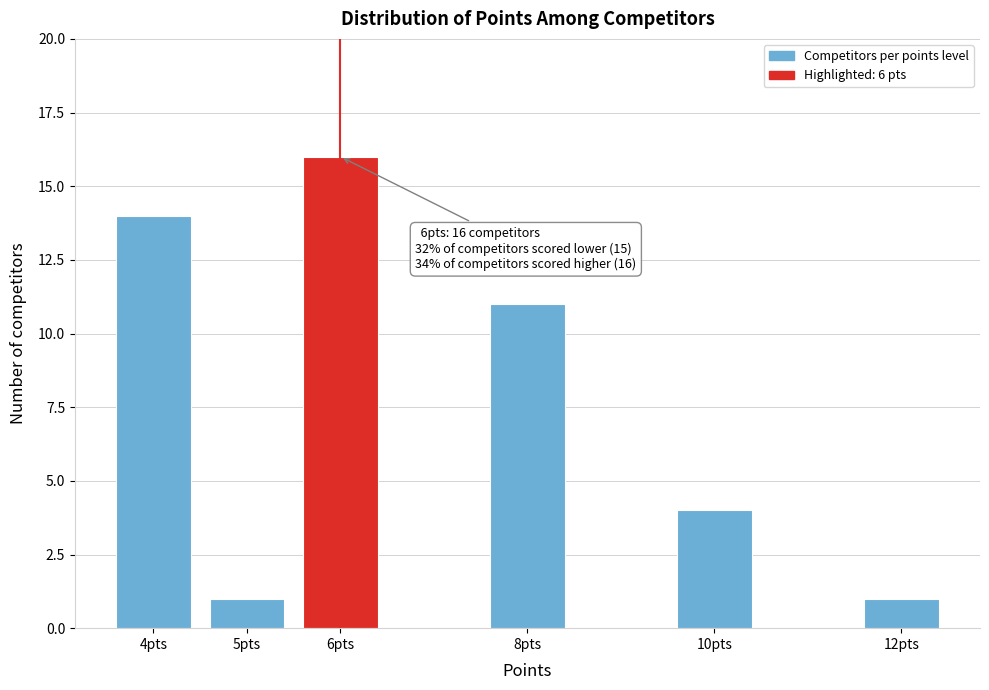

Reading right to left, list all the values displayed in this chart.

1	4	11	16	1	14